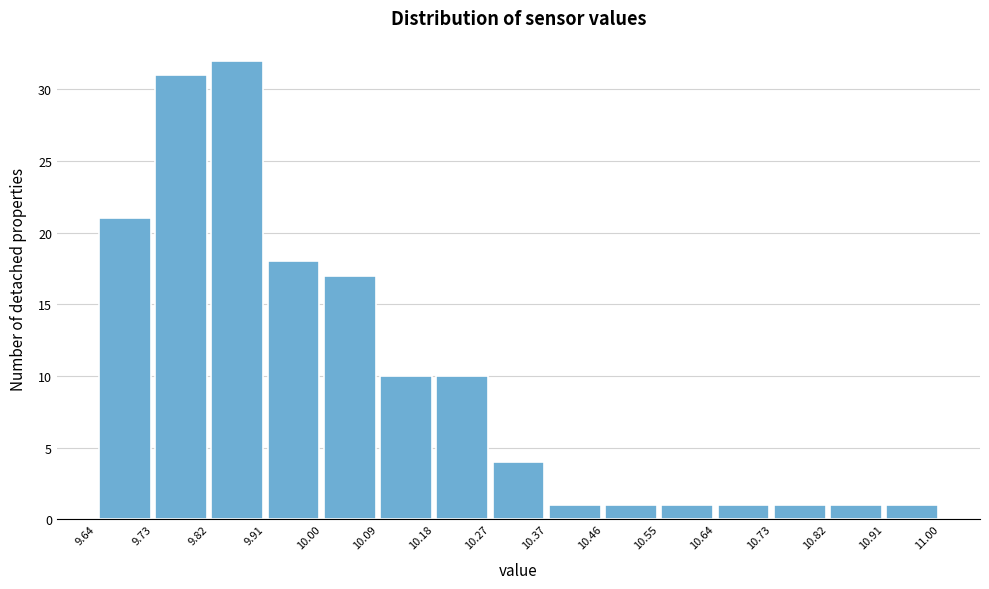

Reading left to right, transcribe this chart: for each bar, give the range it covers on the x-axis and its height. The values are not printed on the chart, so give them approximately, as read against the axis.

9.64 to 9.73: 21
9.73 to 9.82: 31
9.82 to 9.91: 32
9.91 to 10.00: 18
10.00 to 10.09: 17
10.09 to 10.18: 10
10.18 to 10.27: 10
10.27 to 10.37: 4
10.37 to 10.46: 1
10.46 to 10.55: 1
10.55 to 10.64: 1
10.64 to 10.73: 1
10.73 to 10.82: 1
10.82 to 10.91: 1
10.91 to 11.00: 1